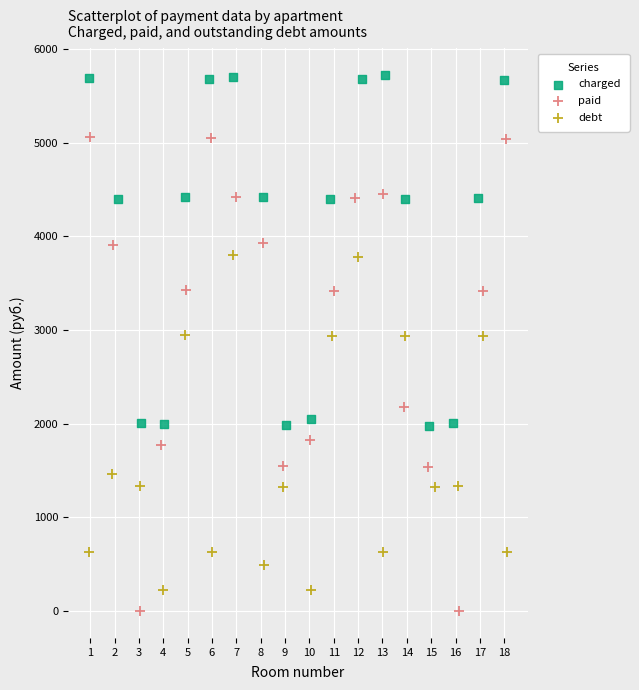

Which series contains the highest Y value?

charged